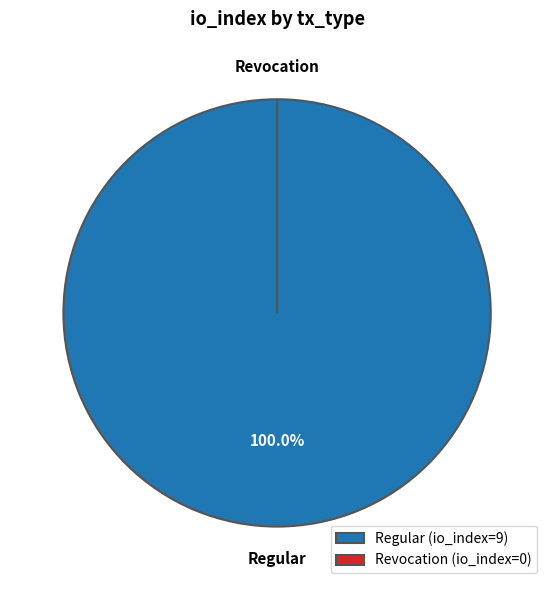

How many slices are in this pie chart?

2